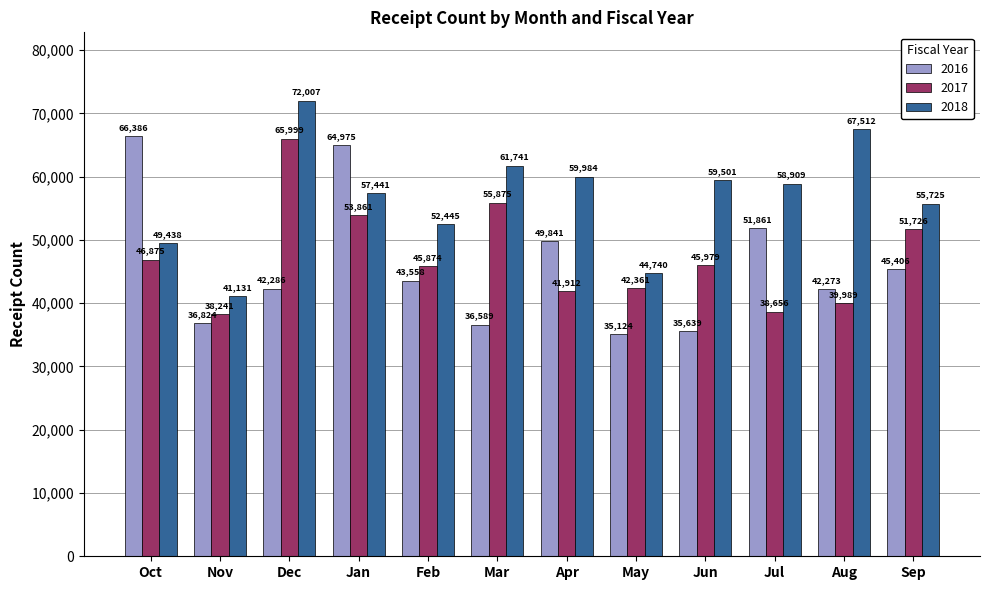

What is the lowest value of the 2018 series?

41131